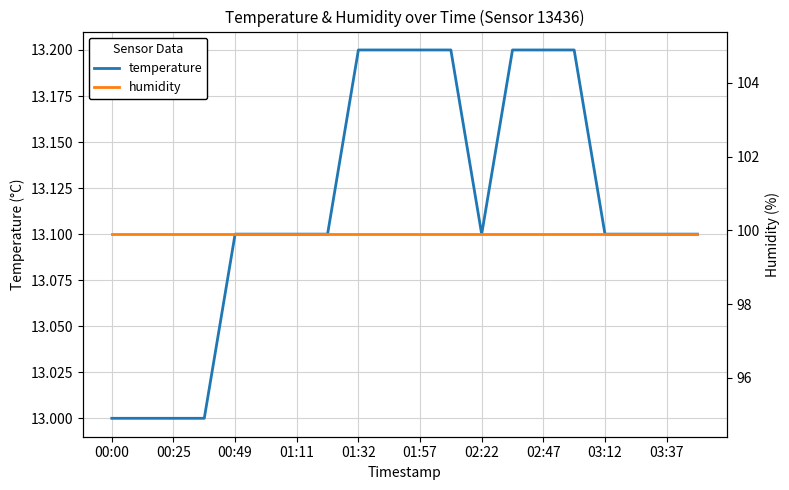

How many lines are shown in the chart?

2